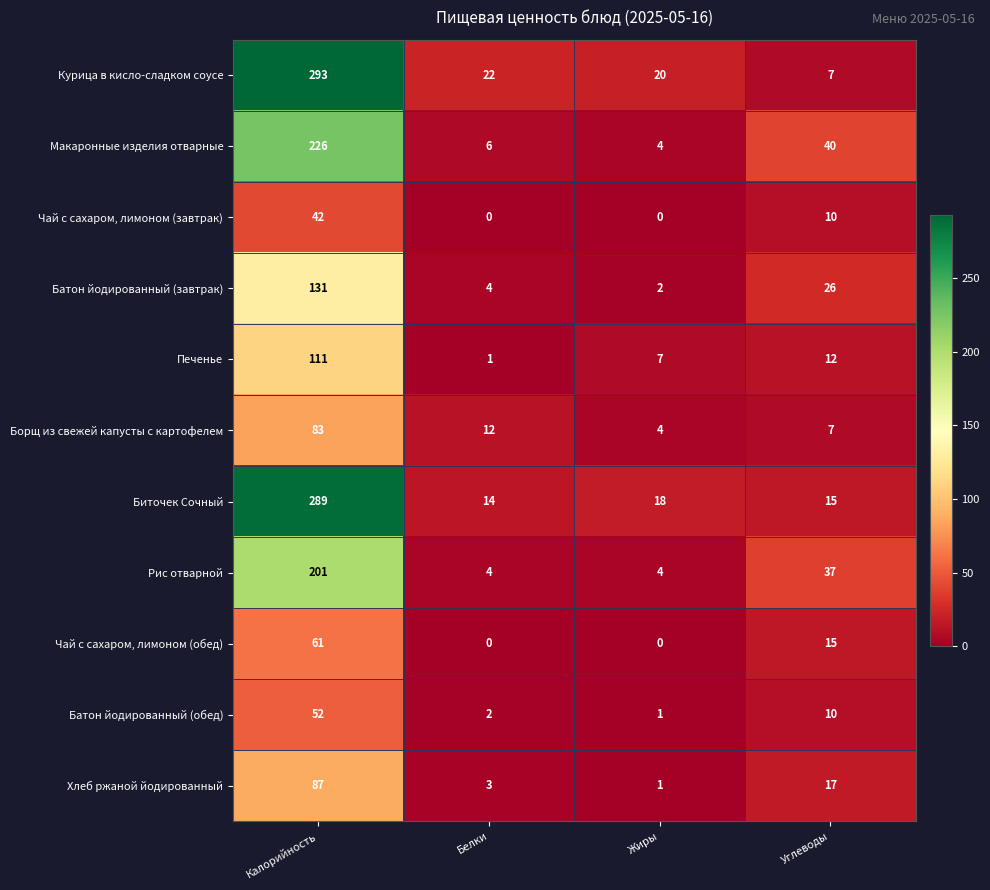

What is the spread (max minus min) of values at Калорийность?

251